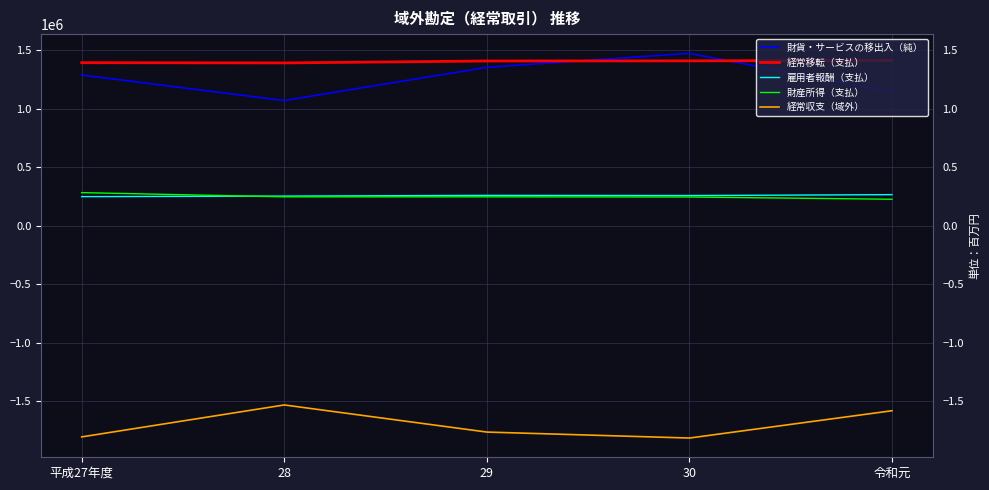

True or false: 雇用者報酬（支払） and 財貨・サービスの移出入（純） intersect in this chart.

False